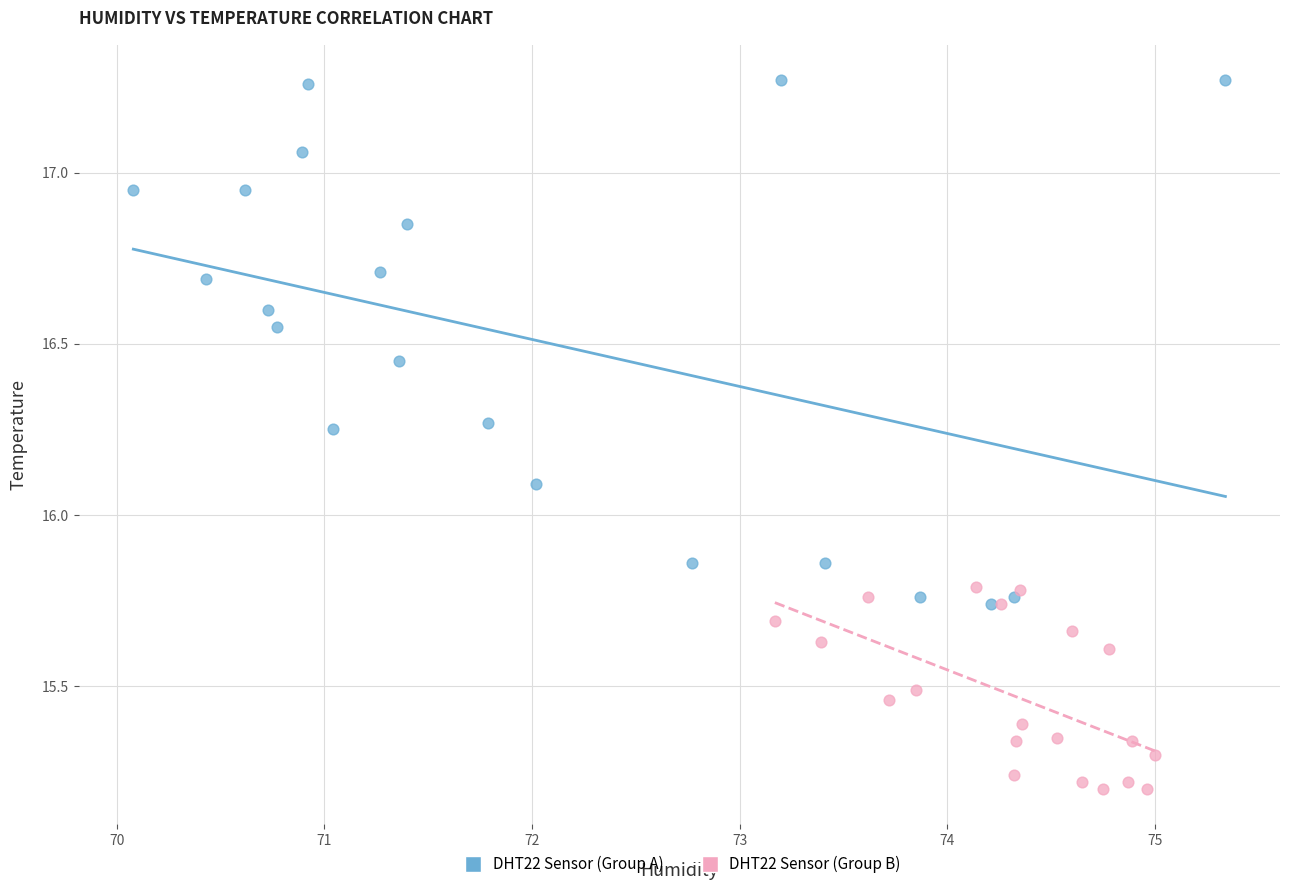

Which series contains the highest Y value?

DHT22 Sensor (Group A)